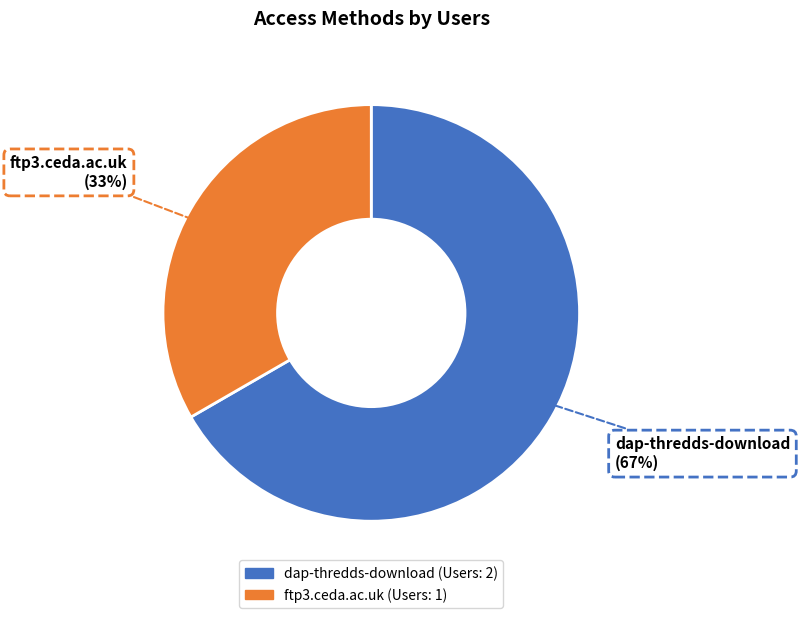

Approximately how many times larger is the value at dap-thredds-download compared to ftp3.ceda.ac.uk?

2.0